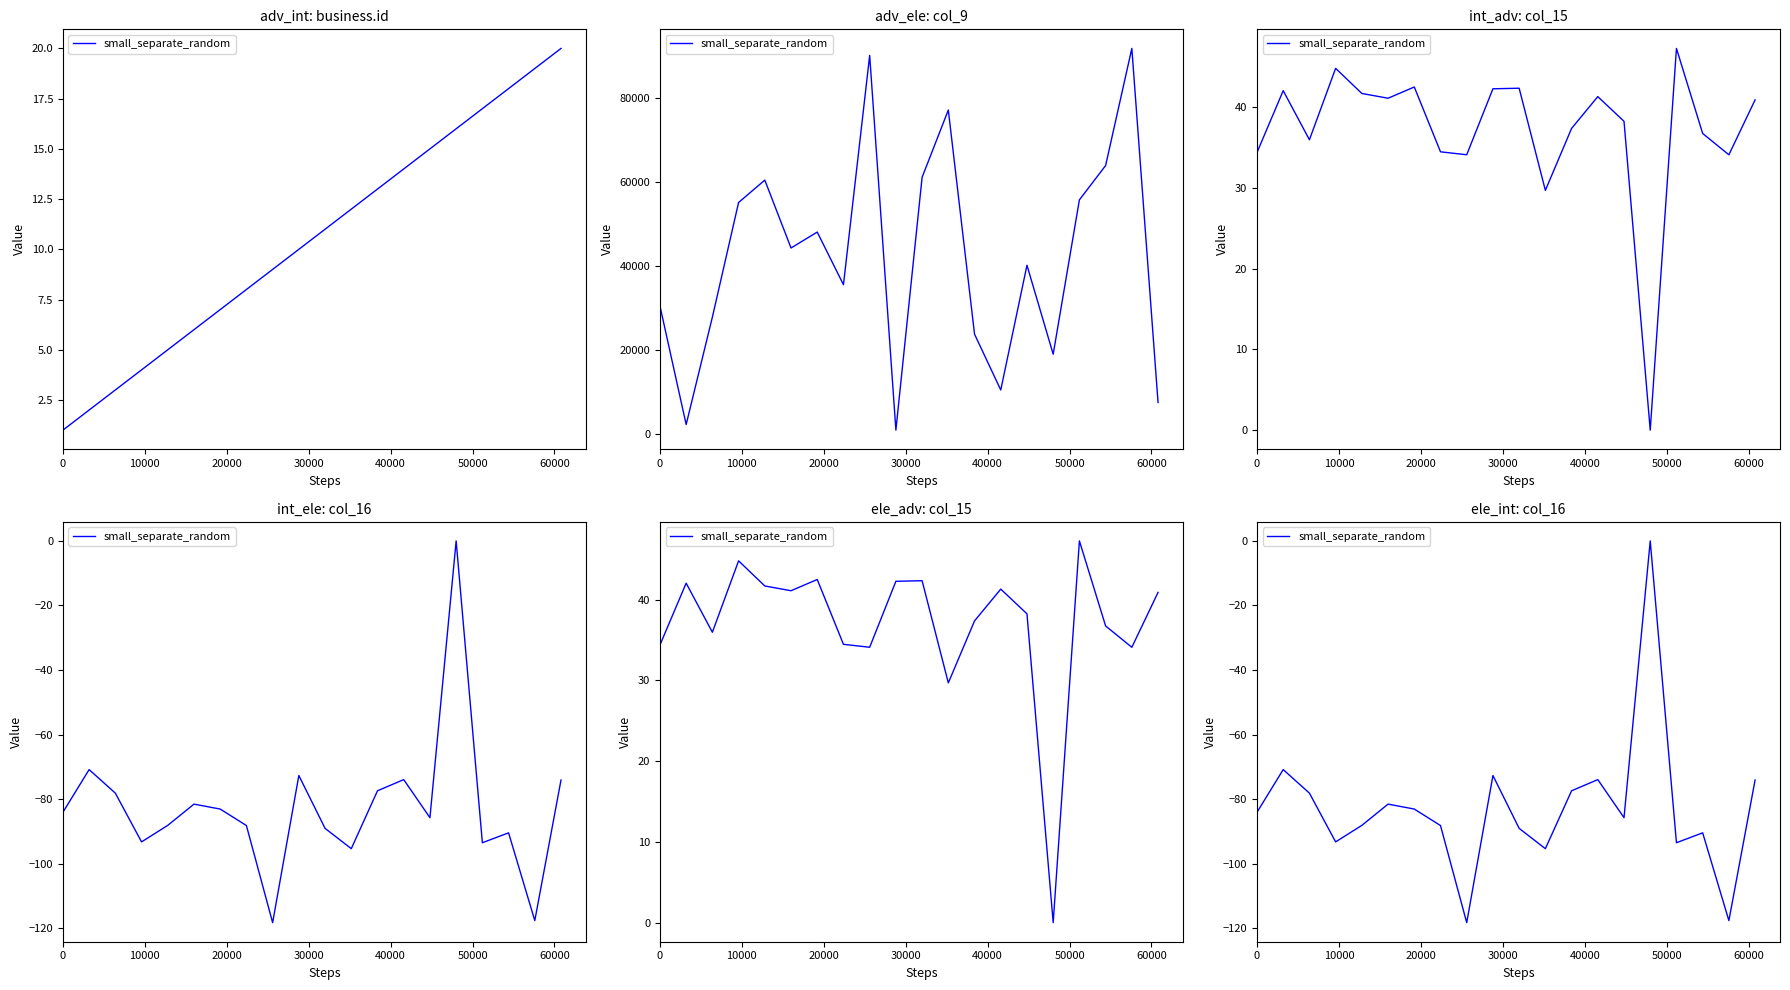

At which category does the data reach its first local valley?

30000